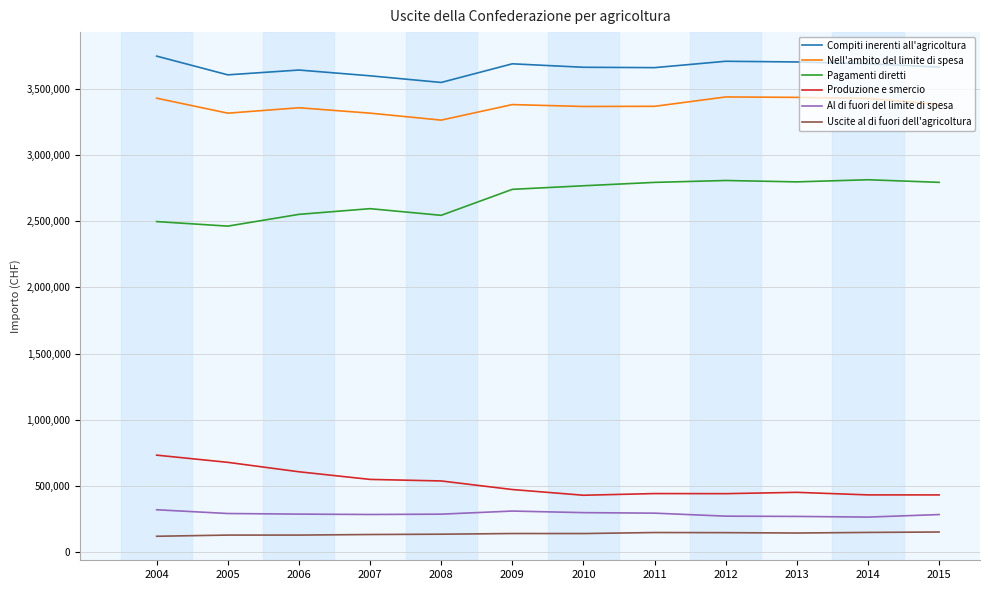

True or false: Compiti inerenti all'agricoltura and Pagamenti diretti intersect in this chart.

False